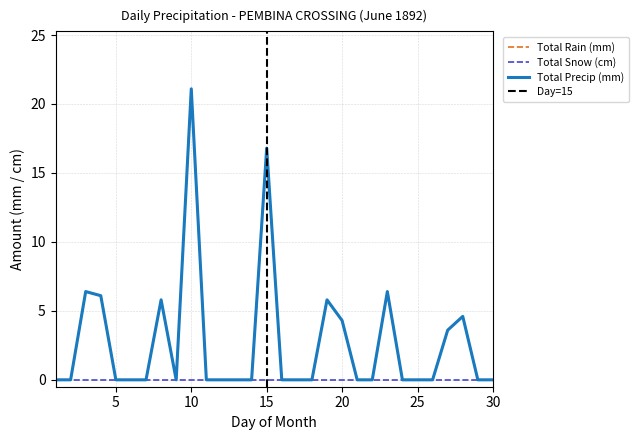

Which category has the highest value in the Total Precip (mm) series?

10